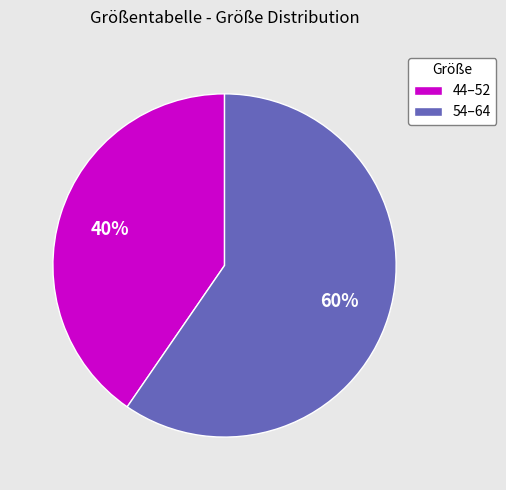

Approximately how many times larger is the value at 54–64 compared to 44–52?

1.5